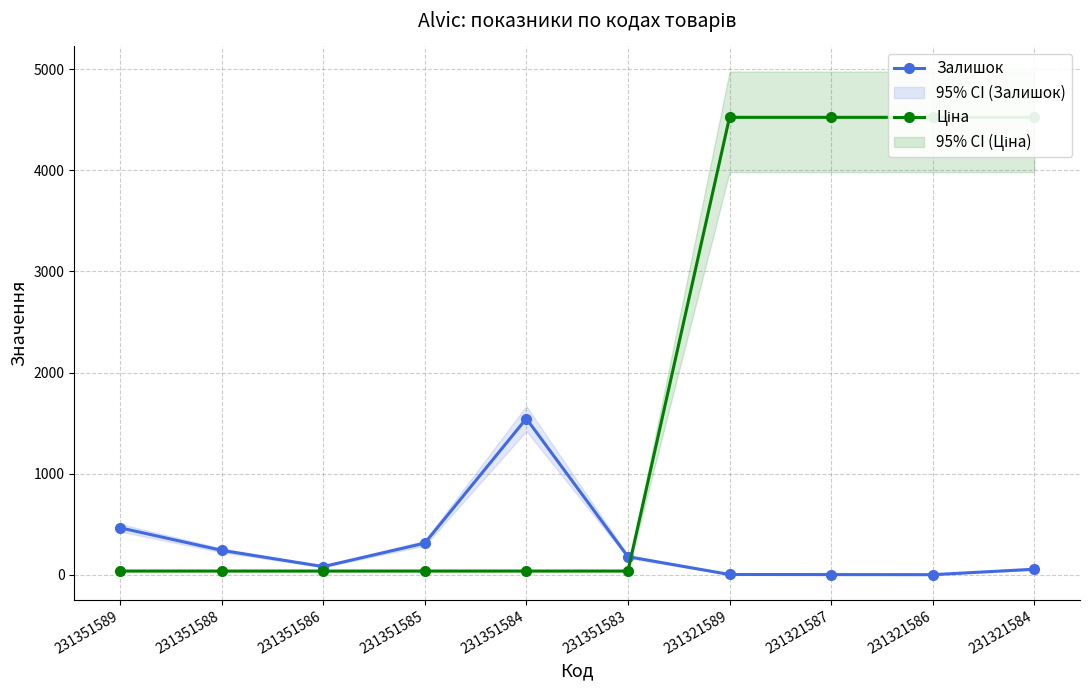

Where does the Залишок series first go above 179?

231351589